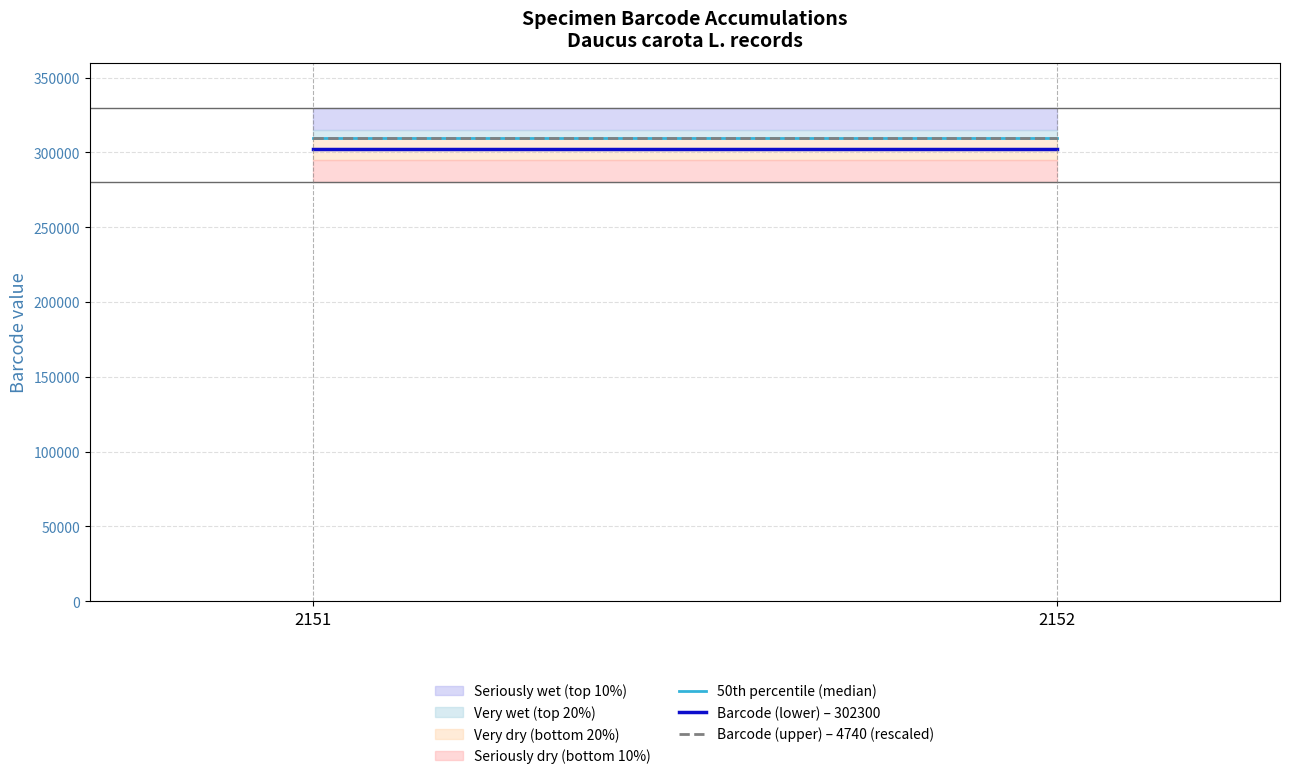

Between 2151 and 2152, which series saw the biggest shift?

50th percentile (median)